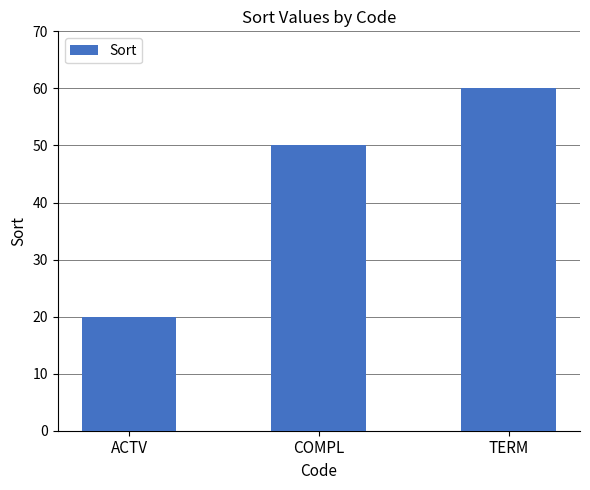

How many values are between 20 and 60?

3